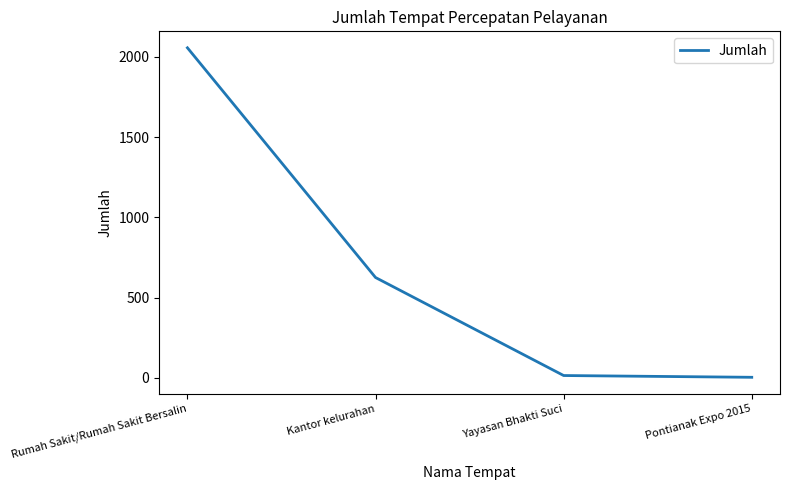

What is the average value?

675